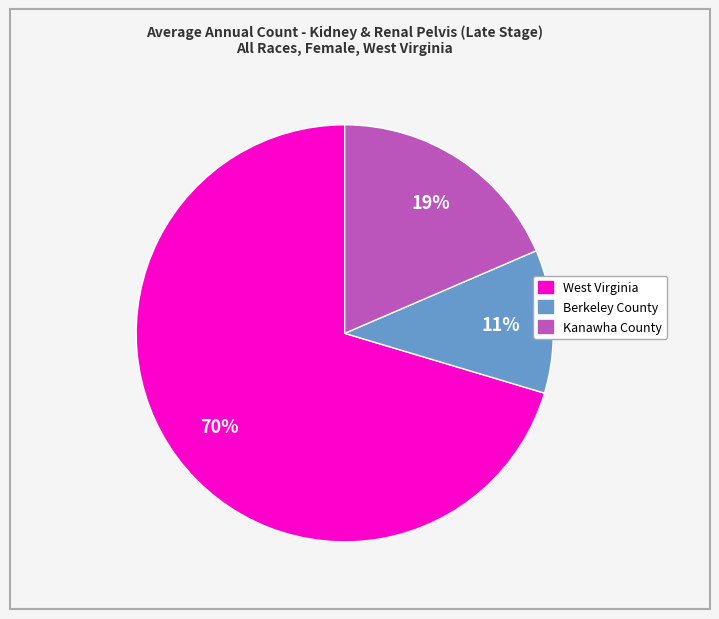

True or false: West Virginia accounts for 78% of the total.

False